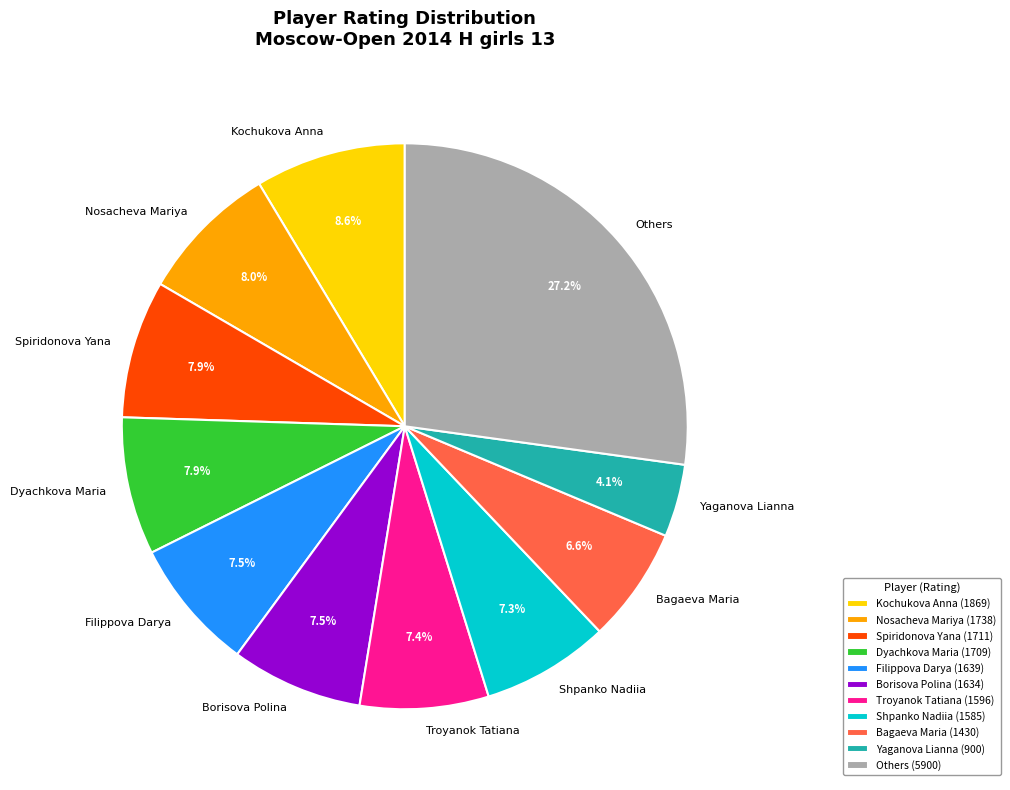

How many slices are in this pie chart?

11